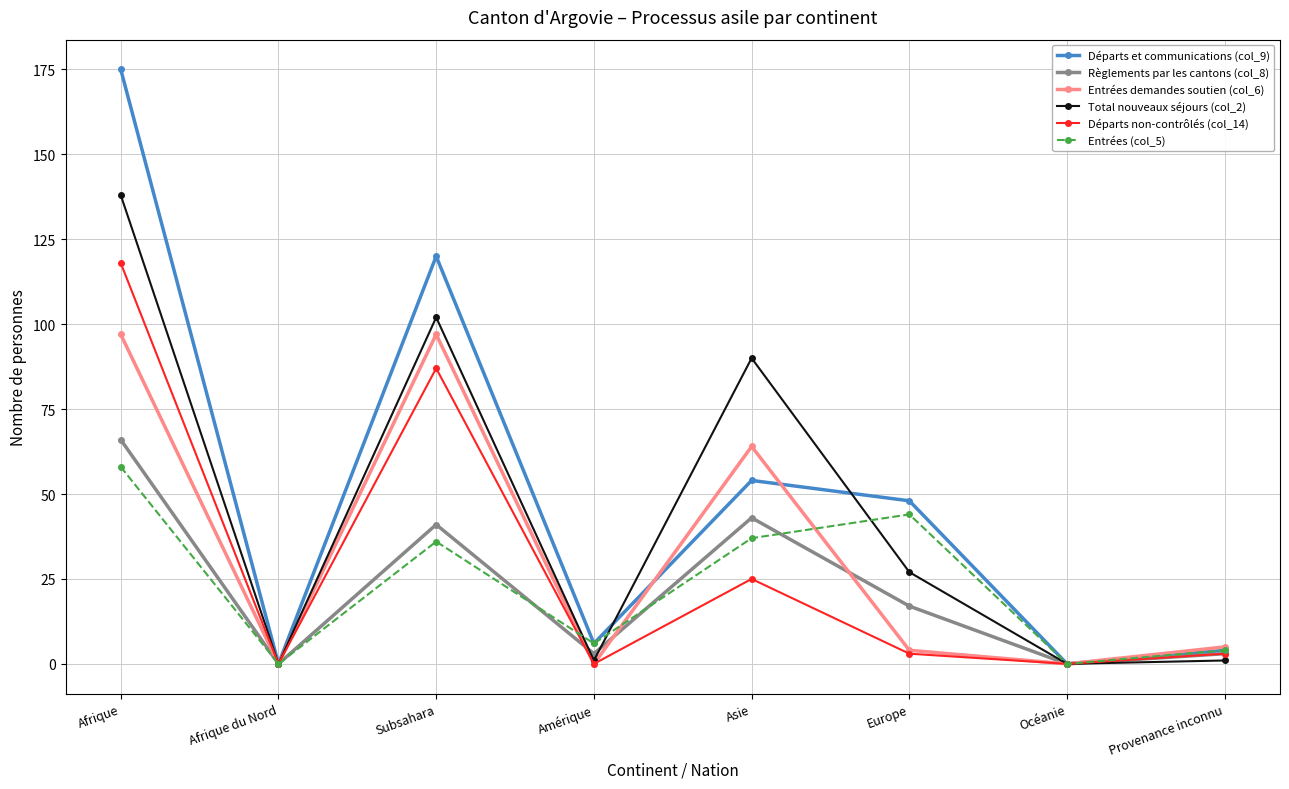

What is the label of the 6th point from the right?

Subsahara